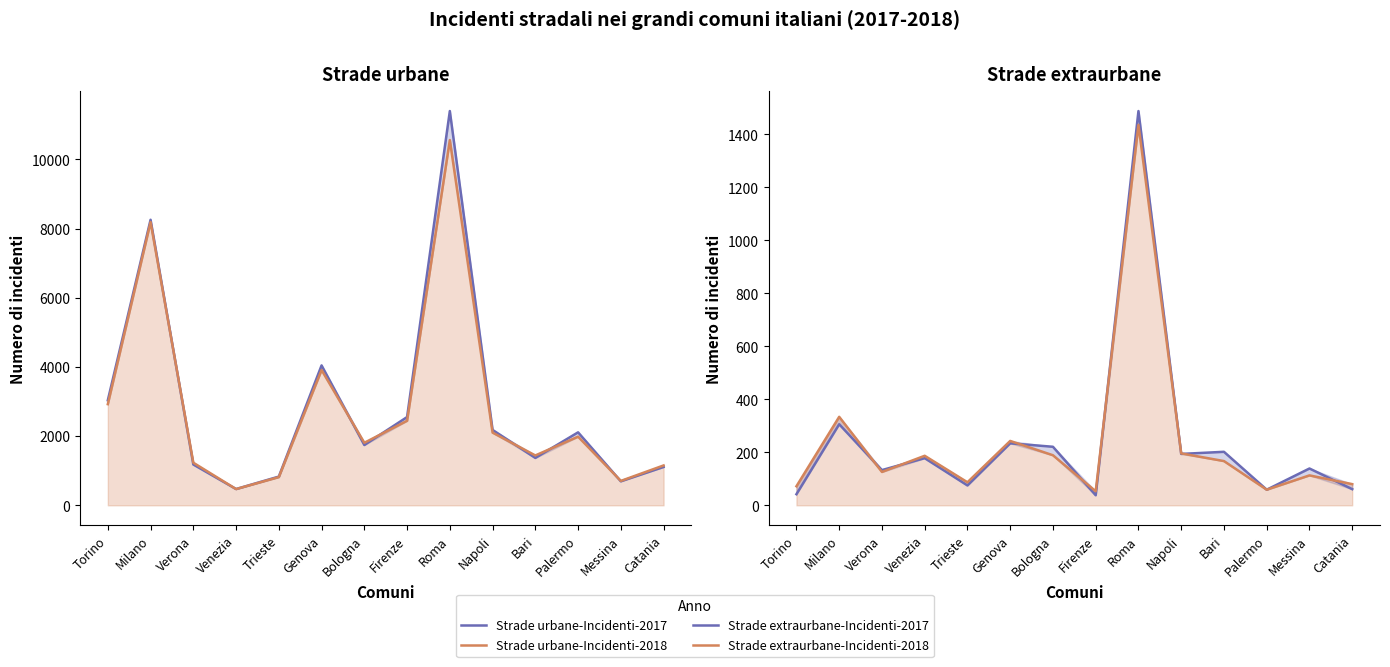

Which series changed the most between Genova and Catania?

Strade urbane-Incidenti-2017